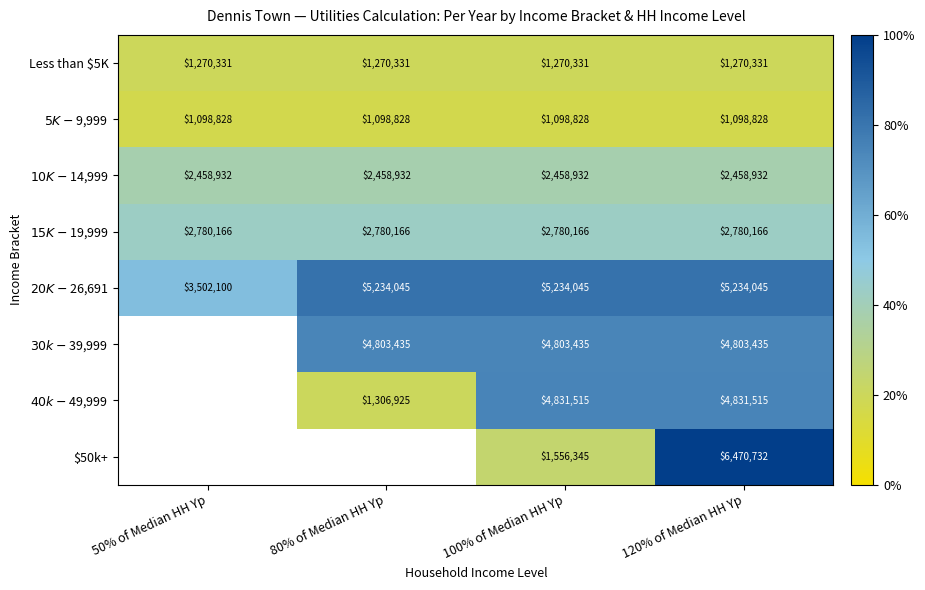

Is it true that Less than $5K equals 1270331 at 50% of Median HH Yp?

True